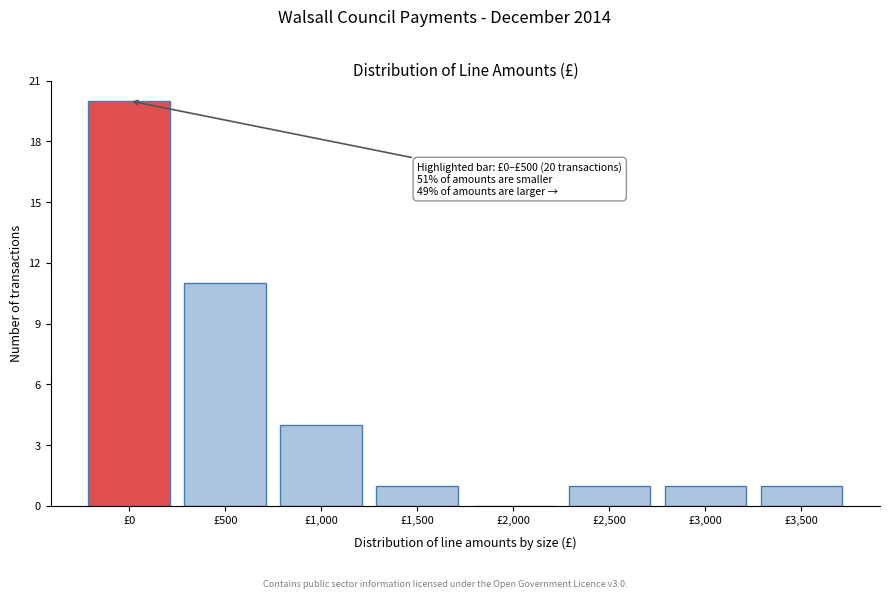

Reading left to right, list all the values displayed in this chart.

£0=20	£500=11	£1,000=4	£1,500=1	£2,000=0	£2,500=1	£3,000=1	£3,500=1